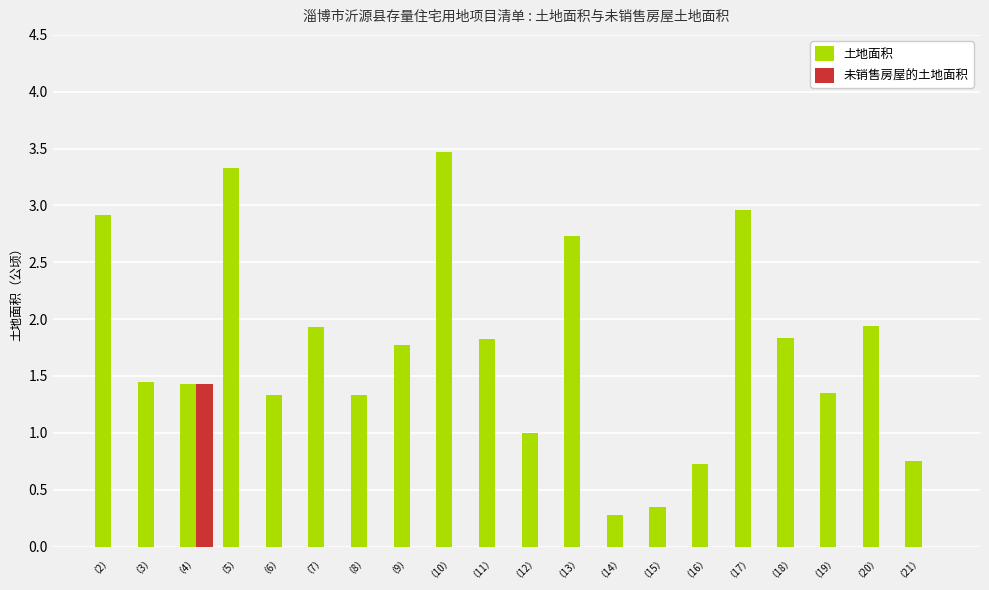

What is the maximum value shown in the chart?

3.5